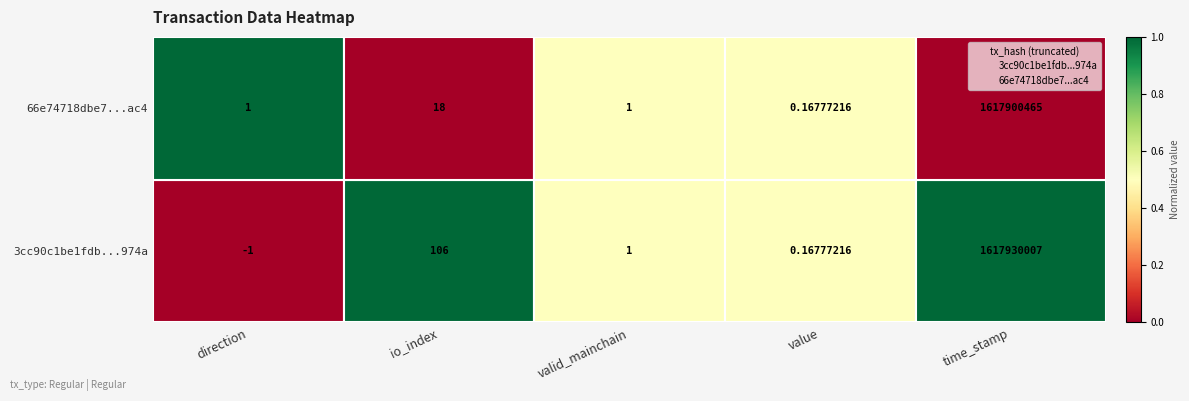

What is the sum of all 66e74718dbe7...ac4 values?

5